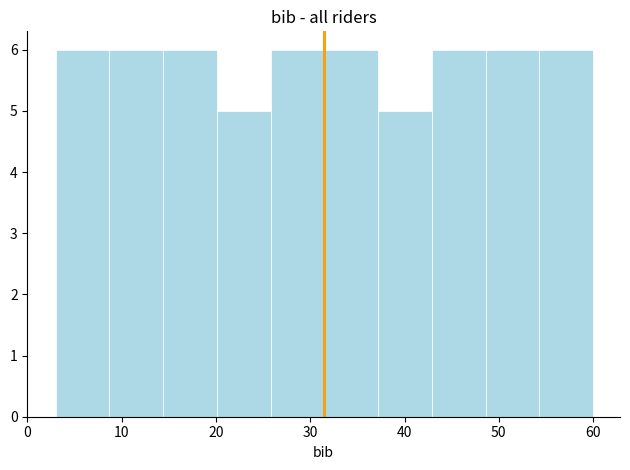

Reading left to right, list every bar in this chart as the range it spans on the x-axis followed by its height. Neither the bar edges nor the heights are printed on the chart, so give them approximately, as read against the axes.

3.0 to 8.7: 6
8.7 to 14.4: 6
14.4 to 20.1: 6
20.1 to 25.8: 5
25.8 to 31.5: 6
31.5 to 37.2: 6
37.2 to 42.9: 5
42.9 to 48.6: 6
48.6 to 54.3: 6
54.3 to 60.0: 6